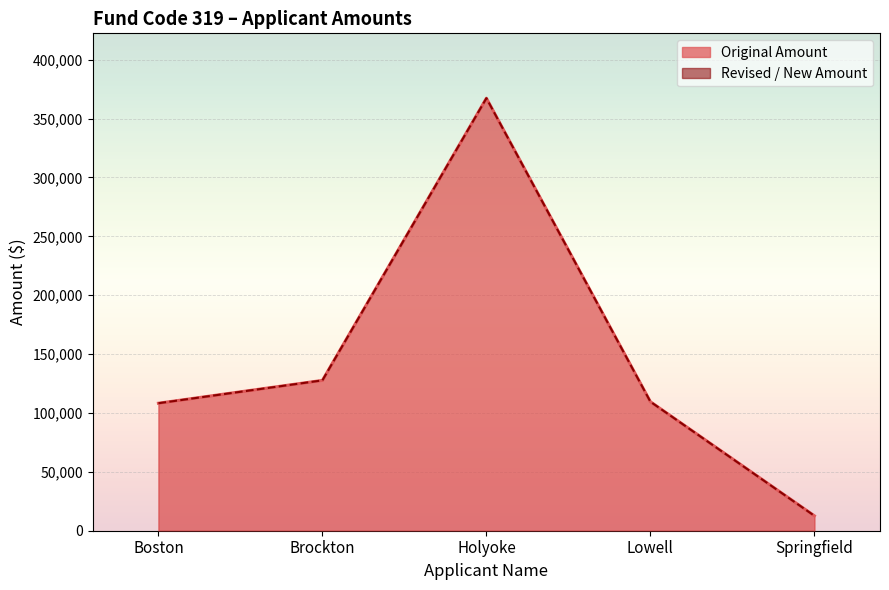

Is the value of Original Amount at Brockton greater than the value of Revised / New Amount at Holyoke?

No